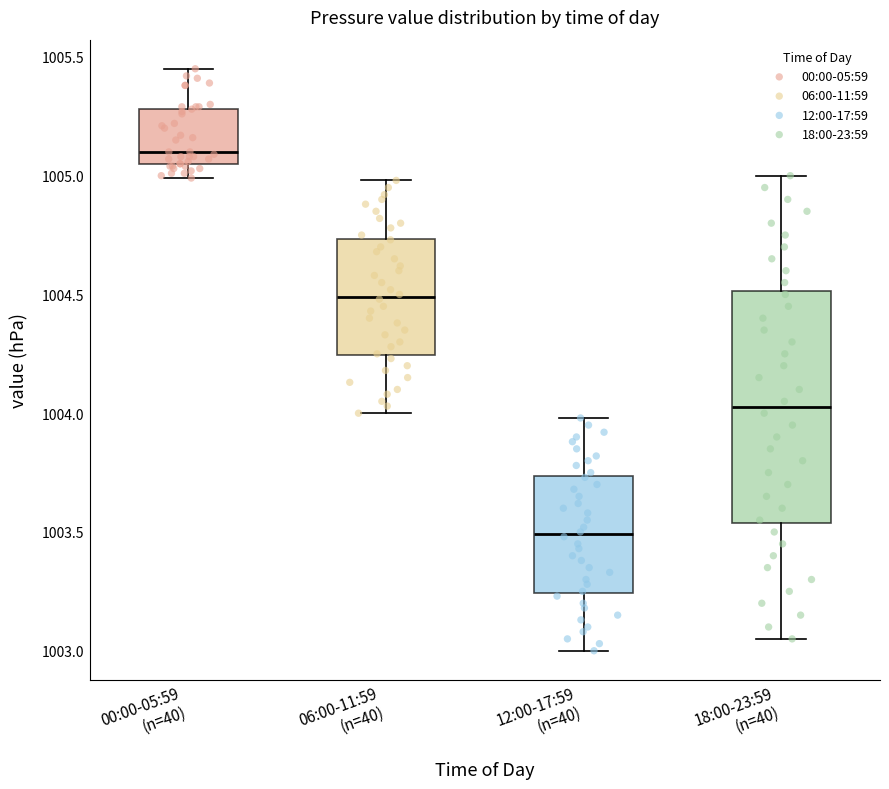

Reading left to right, read every box against the y-axis: the position of its median line, the range the box covers, and the ends of its whiskers. The values are not printed on the chart, so give them approximately, as read against the axis.

00:00-05:59 (n=40): median 1005.10, box 1005.05 to 1005.30, whiskers 1005.00 to 1005.45
06:00-11:59 (n=40): median 1004.50, box 1004.25 to 1004.75, whiskers 1004.00 to 1005.00
12:00-17:59 (n=40): median 1003.50, box 1003.25 to 1003.75, whiskers 1003.00 to 1004.00
18:00-23:59 (n=40): median 1004.05, box 1003.55 to 1004.50, whiskers 1003.05 to 1005.00